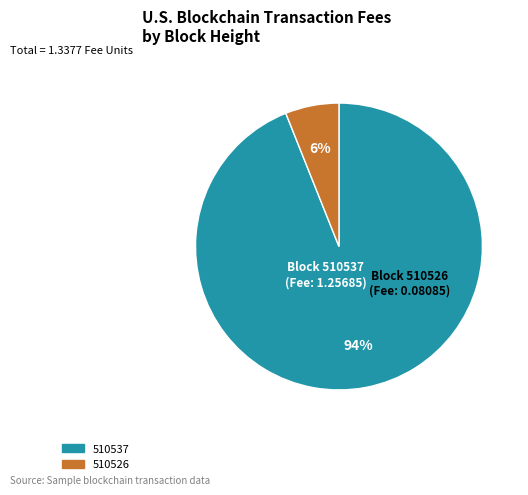

To the nearest percent, what is the difference between the 510537 and 510526 slice percentages?

88%